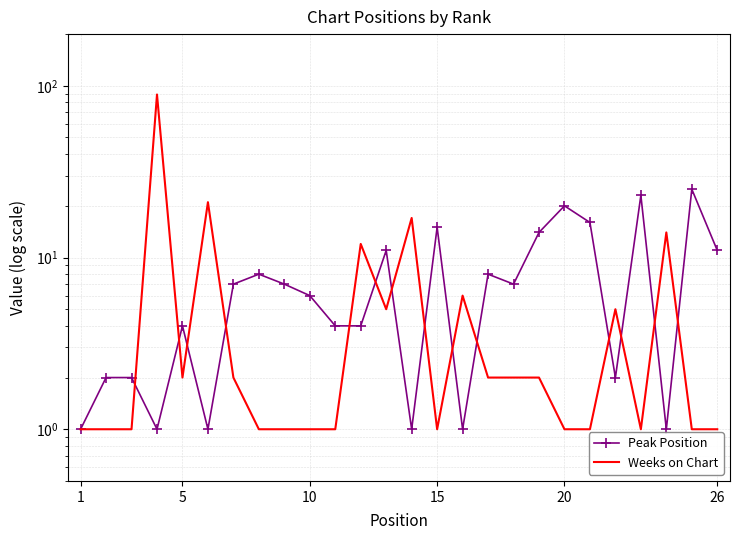

What is the sum of all Peak Position values?

202